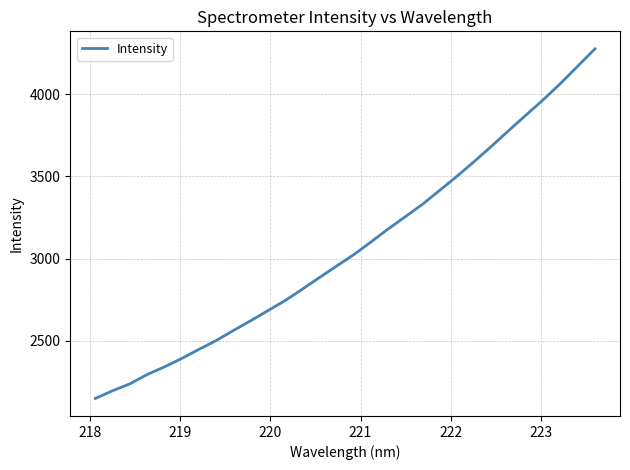

What is the smallest value displayed?

2149.6